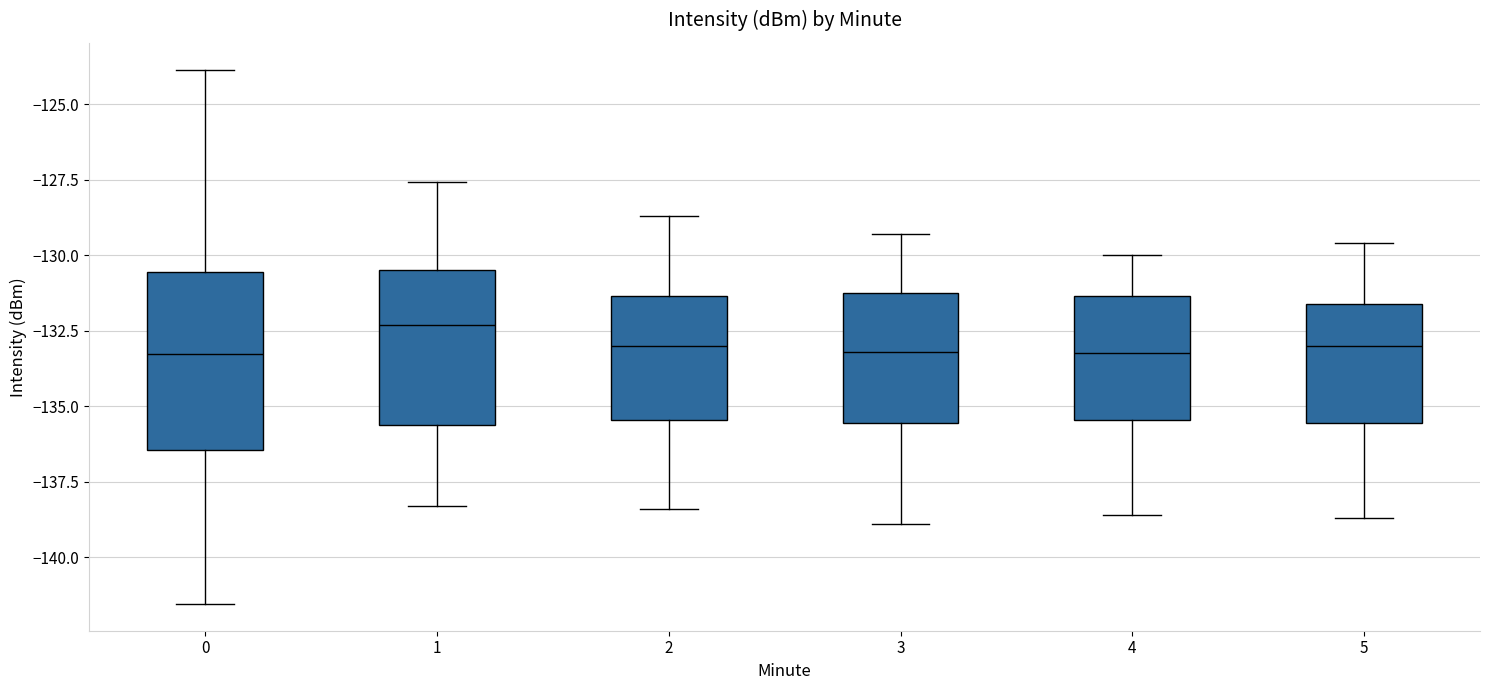

Which box is the tallest, from its lower edge to its upper edge?

0